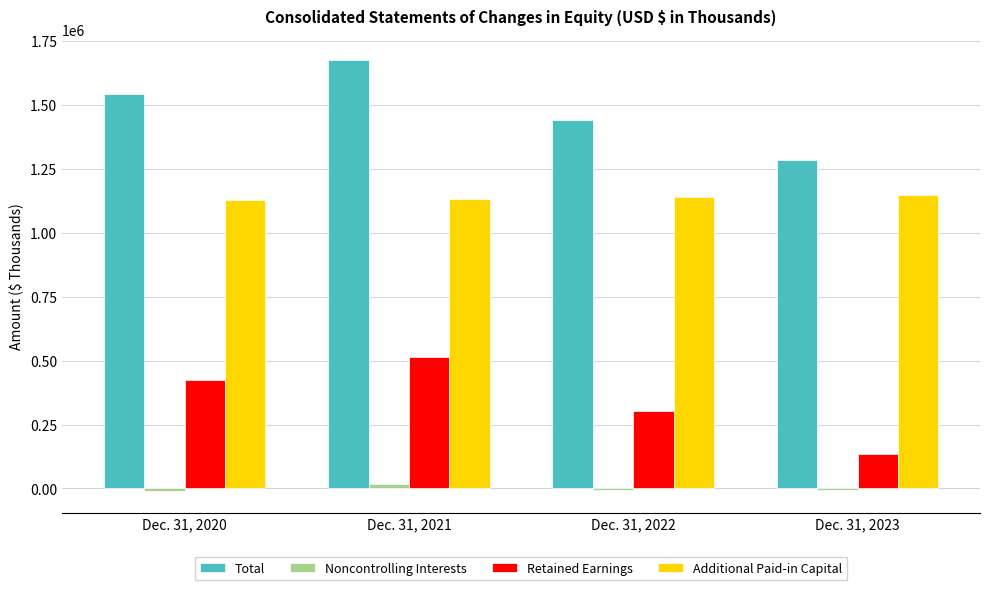

What is the value of the Additional Paid-in Capital bar at the 2nd from the left?

1133150